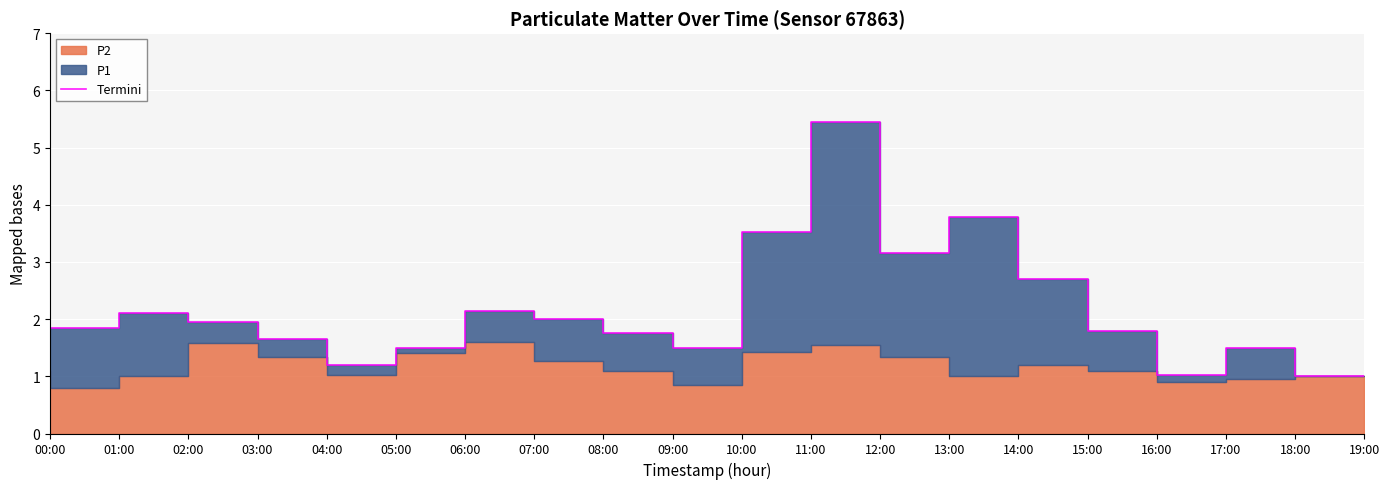

Where is the first local minimum?

05:00